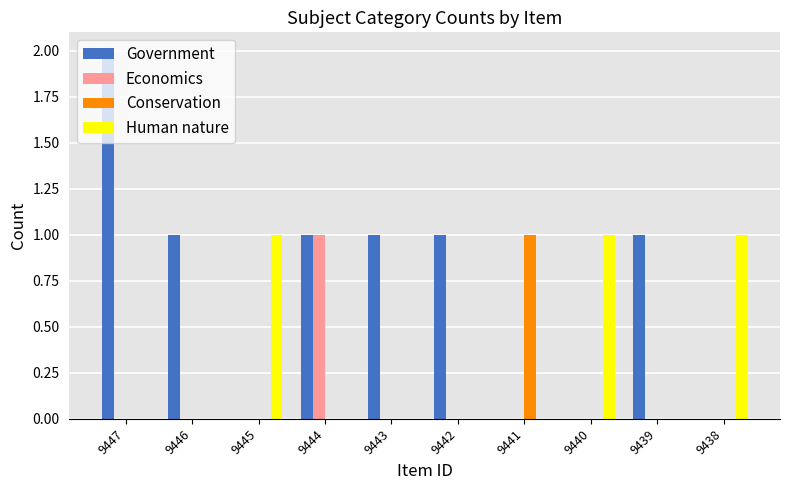

Which series has the largest range (max minus min)?

Government